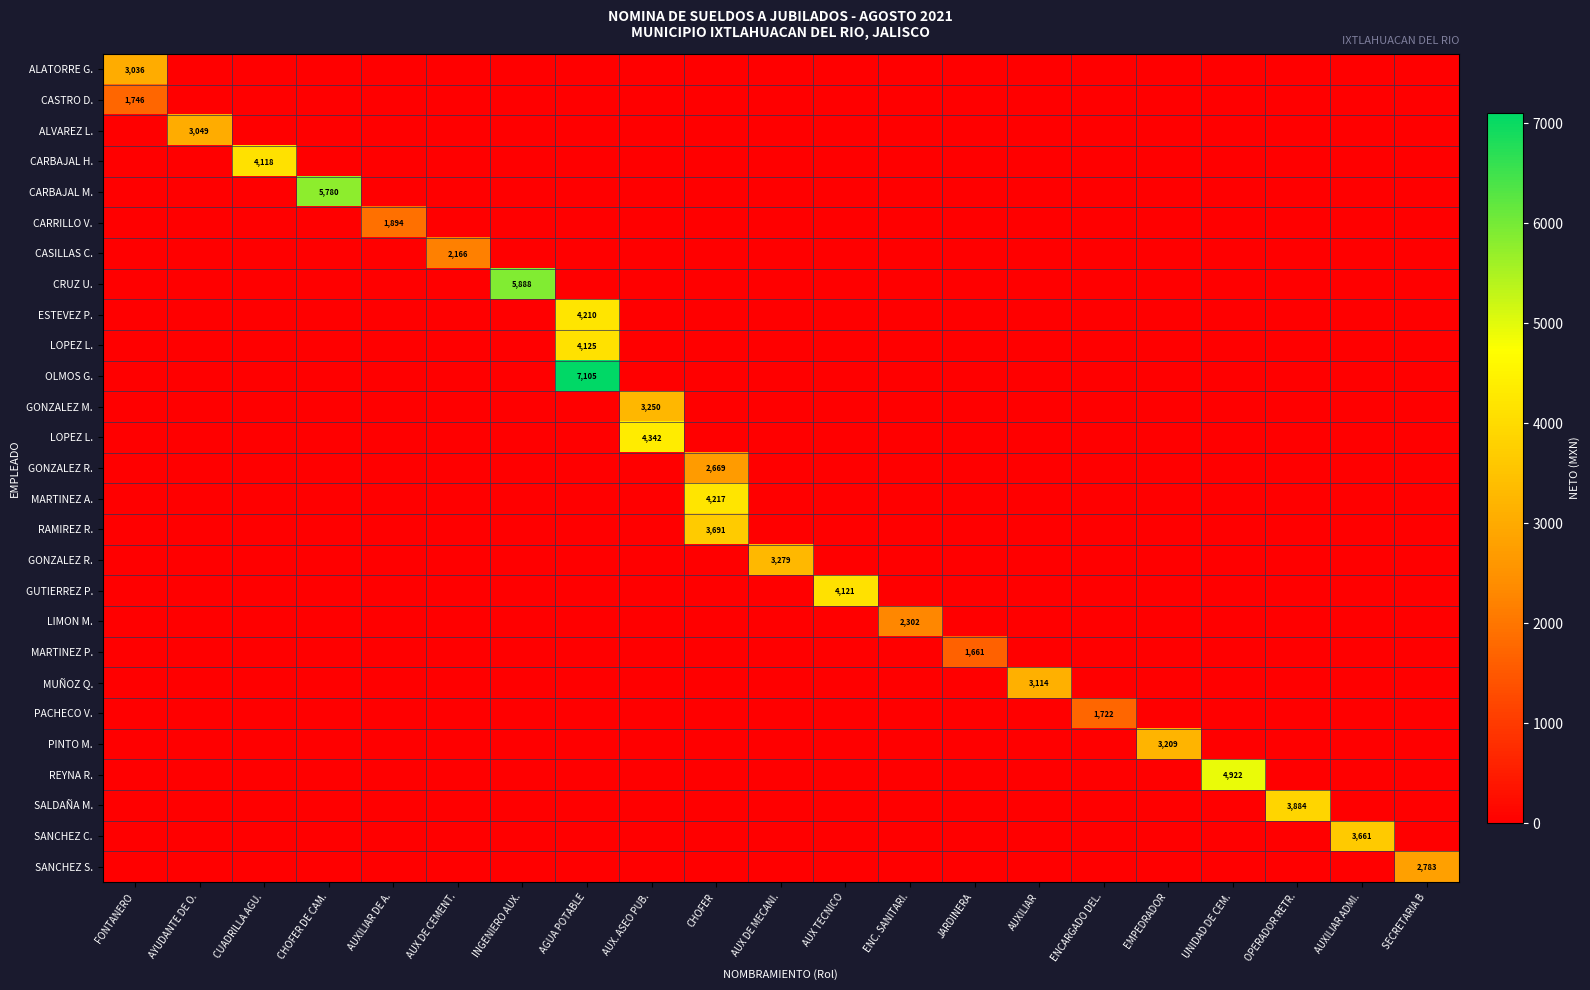

How many series are shown in this chart?

27